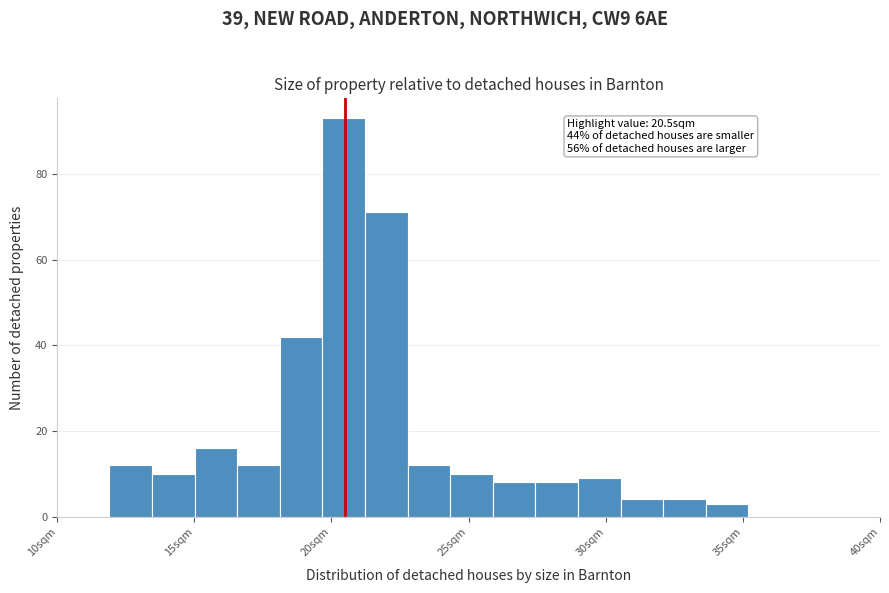

Around what value on the x-axis is the tallest bar? Give the approximate position of its centre, as read against the axis.

20.5